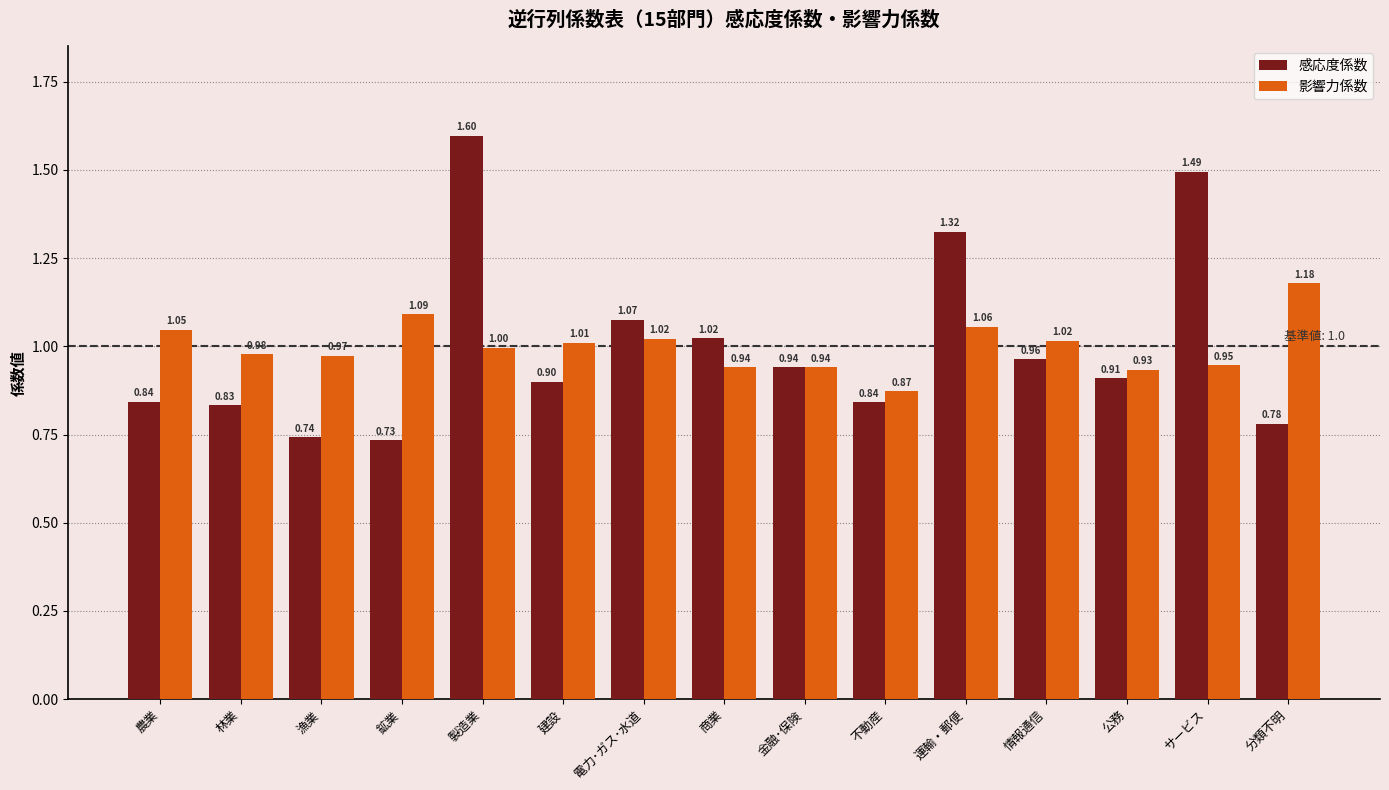

What is the label of the 10th bar from the right?

建設